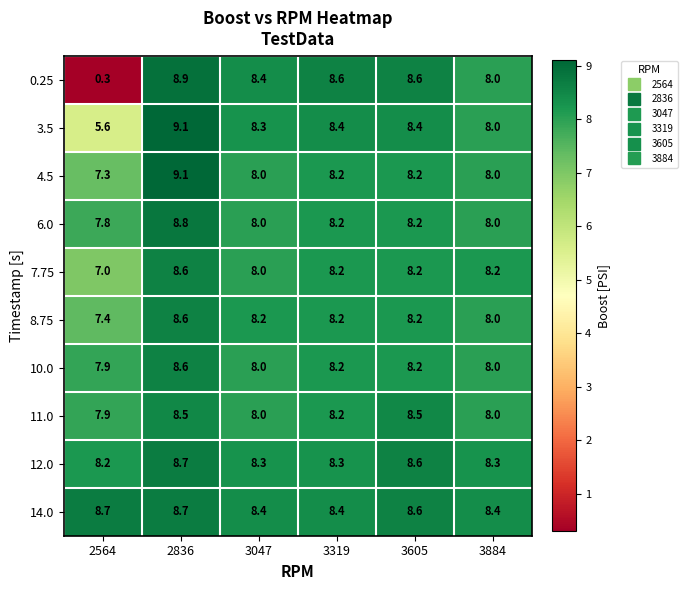

Count the 14.0 values in the range 8 to 9.

6